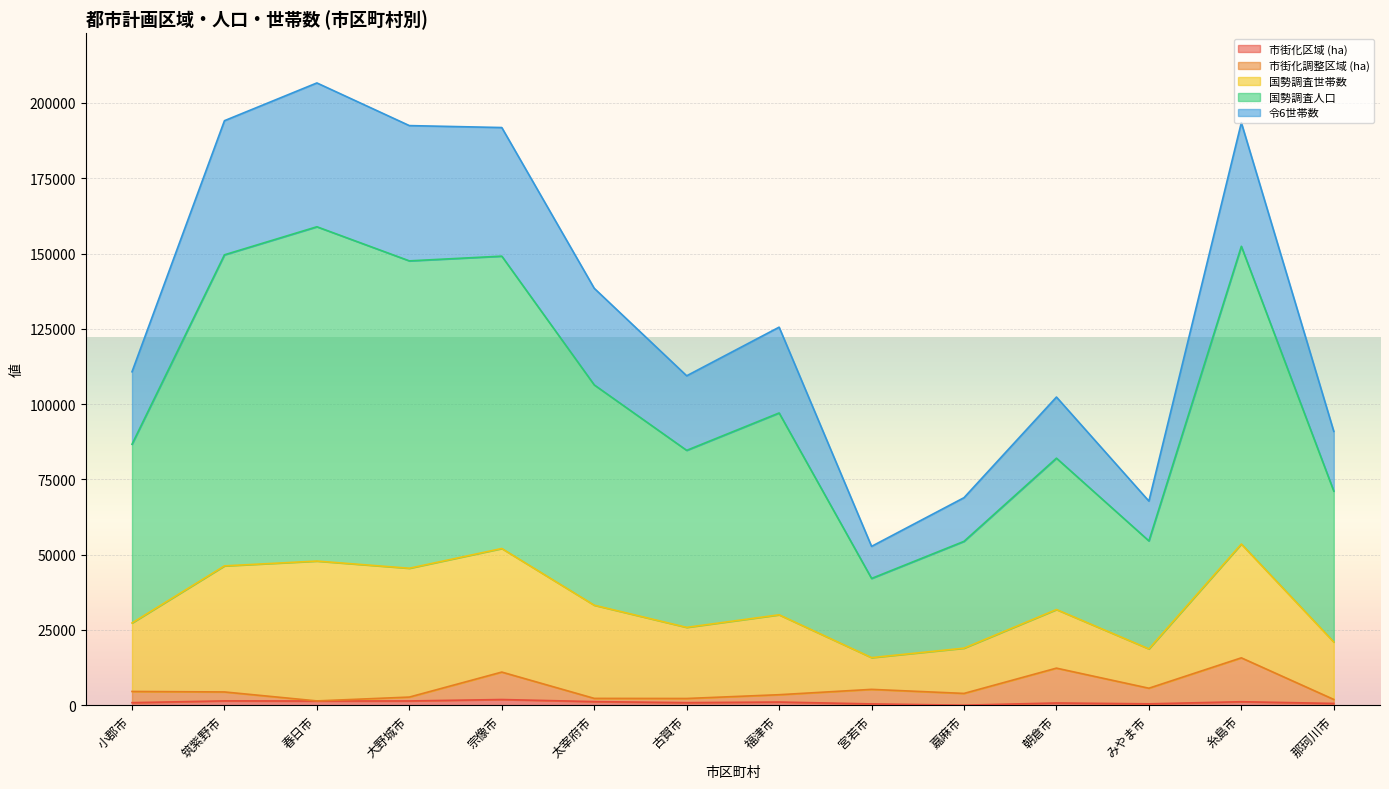

Does the chart display data point markers on the line(s)?

No